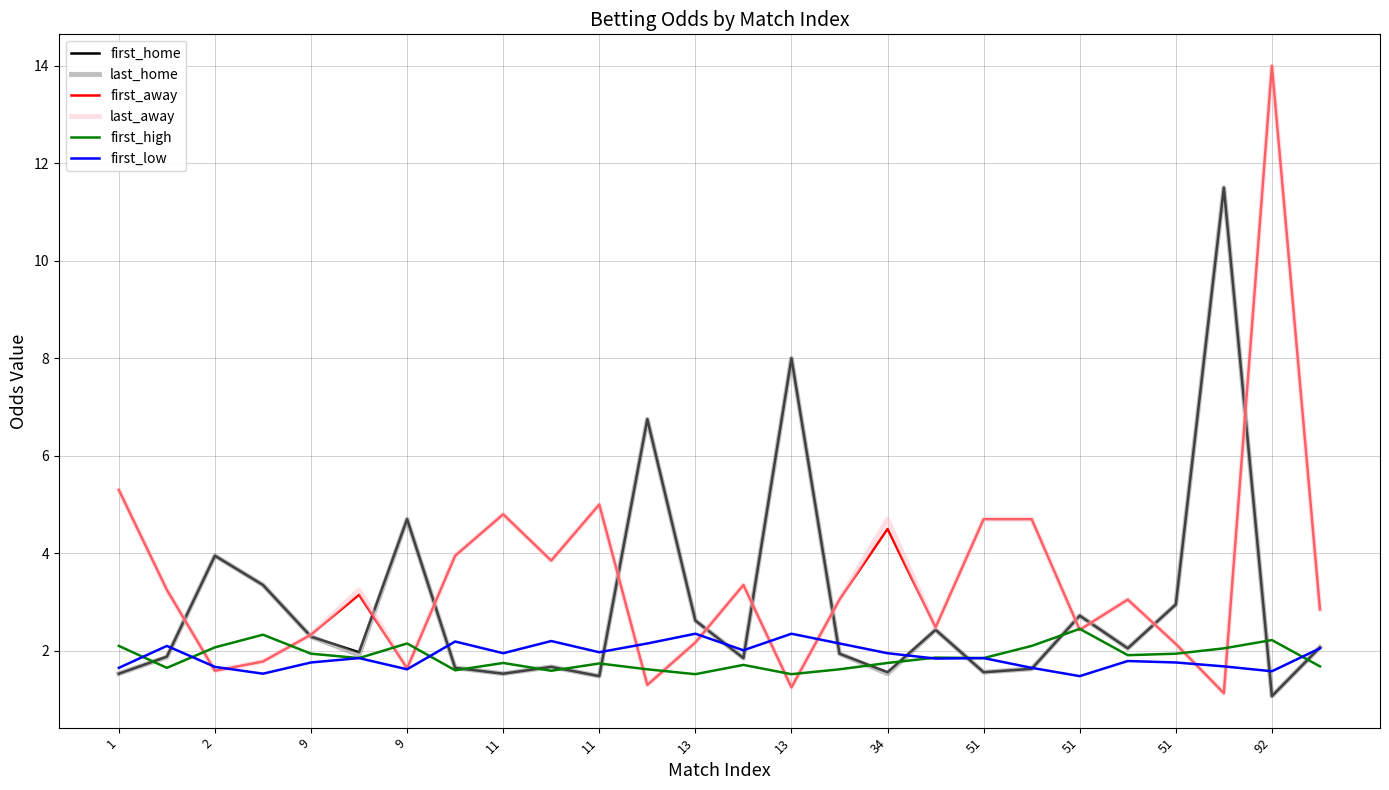

What is the greatest value displayed?

14.0